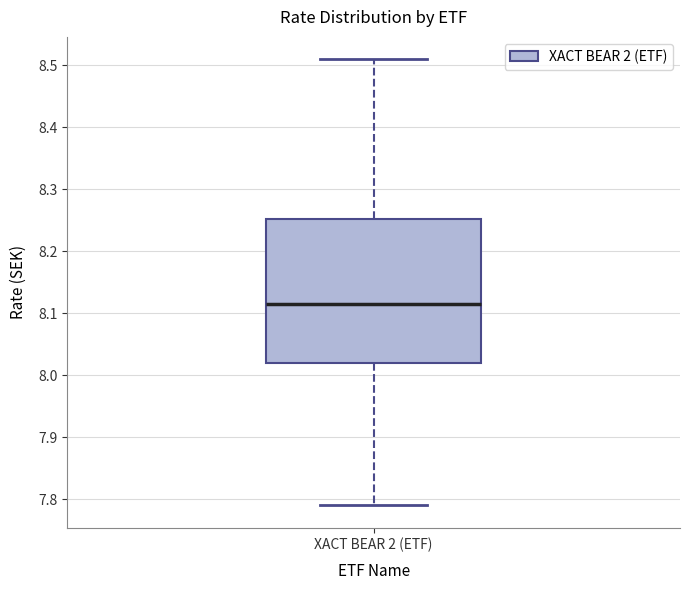

Read this box plot against the y-axis: the position of the median line, the range covered by the box, and the ends of both whiskers. The values are not printed on the chart, so give them approximately, as read against the axis.

median 8.12, box 8.02 to 8.25, whiskers 7.79 to 8.51